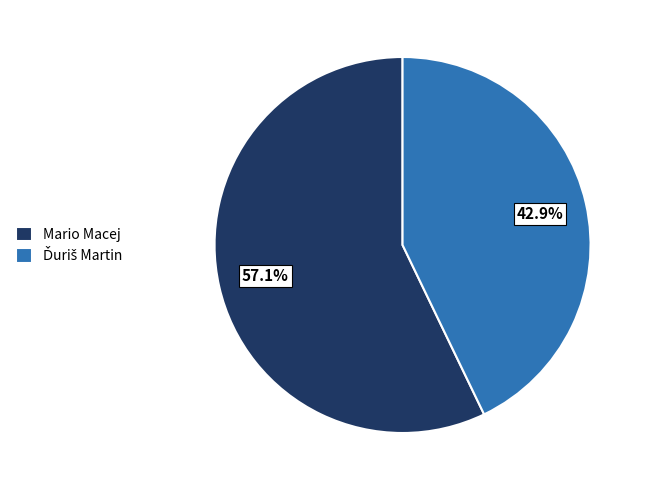

How much of the chart is everything except Mario Macej?

42.9%